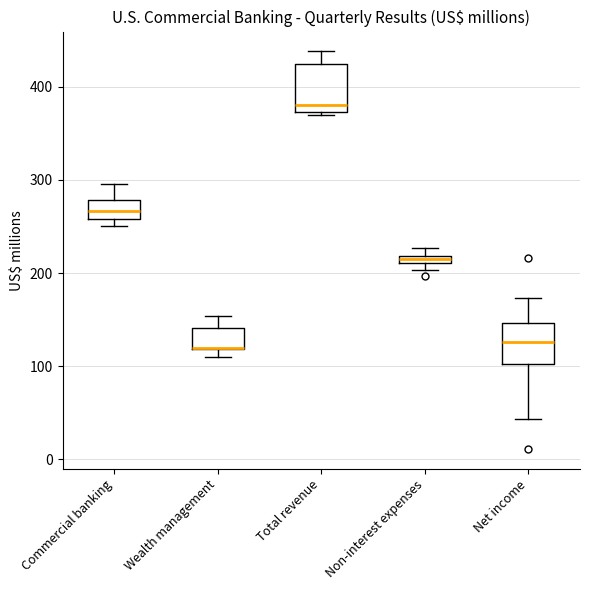

Where is the lower edge of the box for Non-interest expenses on the y-axis? The values are not printed on the chart, so give them approximately, as read against the axis.

210